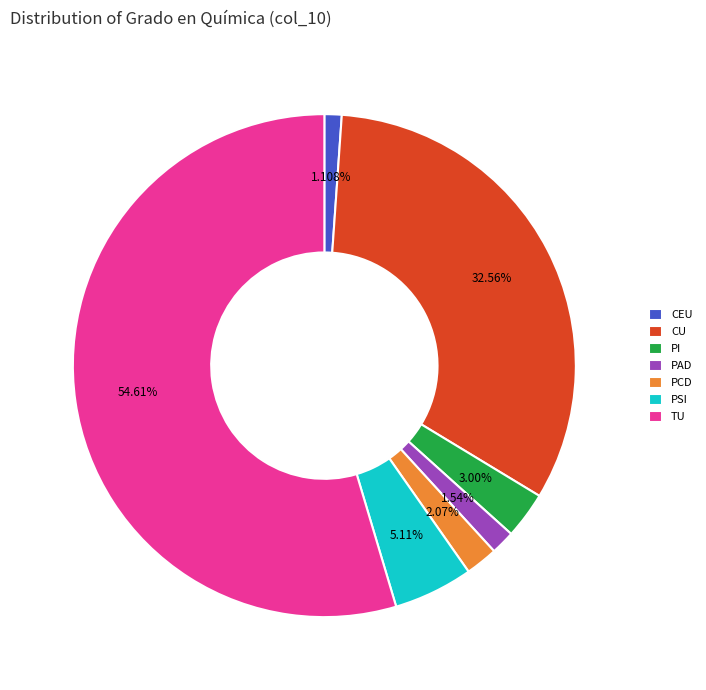

Which has a higher value, PI or TU?

TU